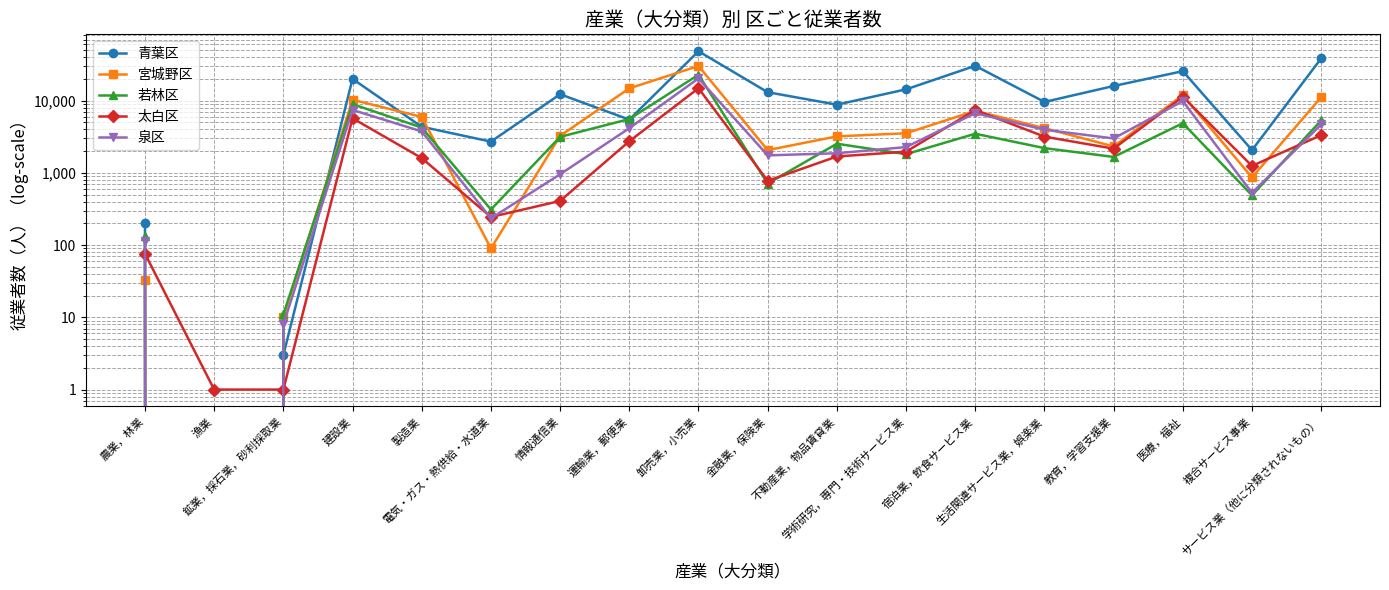

Reading right to left, extract all data points from this chart.

青葉区: 38538	2067	25608	15955	9601	30373	14341	8802	13094	48331	5459	12269	2710	4350	20013	3	0	205
宮城野区: 11139	866	11907	2324	4165	7232	3539	3202	2067	30190	14820	3253	90	5958	10293	10	0	33
若林区: 5332	489	4874	1663	2203	3484	1817	2533	712	22865	5563	3153	311	4240	8950	11	0	135
太白区: 3331	1249	11319	2165	3177	7415	1967	1687	776	14865	2742	409	245	1602	5710	1	1	76
泉区: 4683	529	9861	2999	3959	6717	2276	1870	1748	20353	4158	956	235	3751	7439	8	0	115